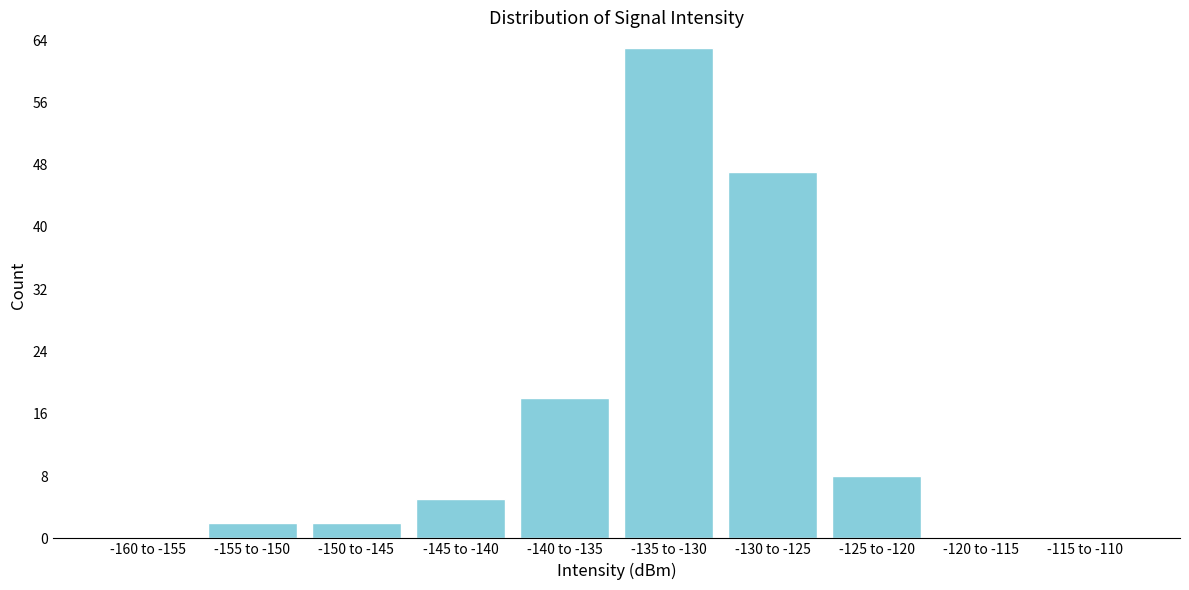

Reading left to right, transcribe all the data shown in this chart.

-160 to -155=0	-155 to -150=2	-150 to -145=2	-145 to -140=5	-140 to -135=18	-135 to -130=63	-130 to -125=47	-125 to -120=8	-120 to -115=0	-115 to -110=0